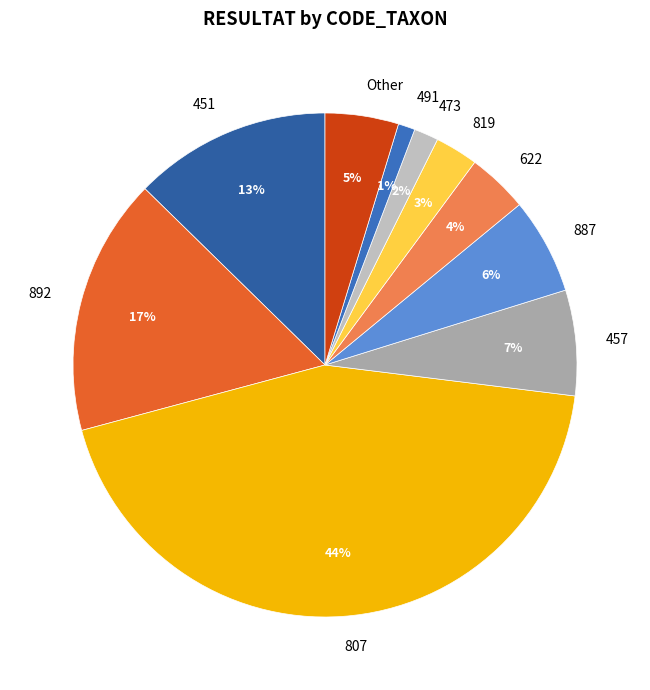

Between 807 and 819, which is larger?

807